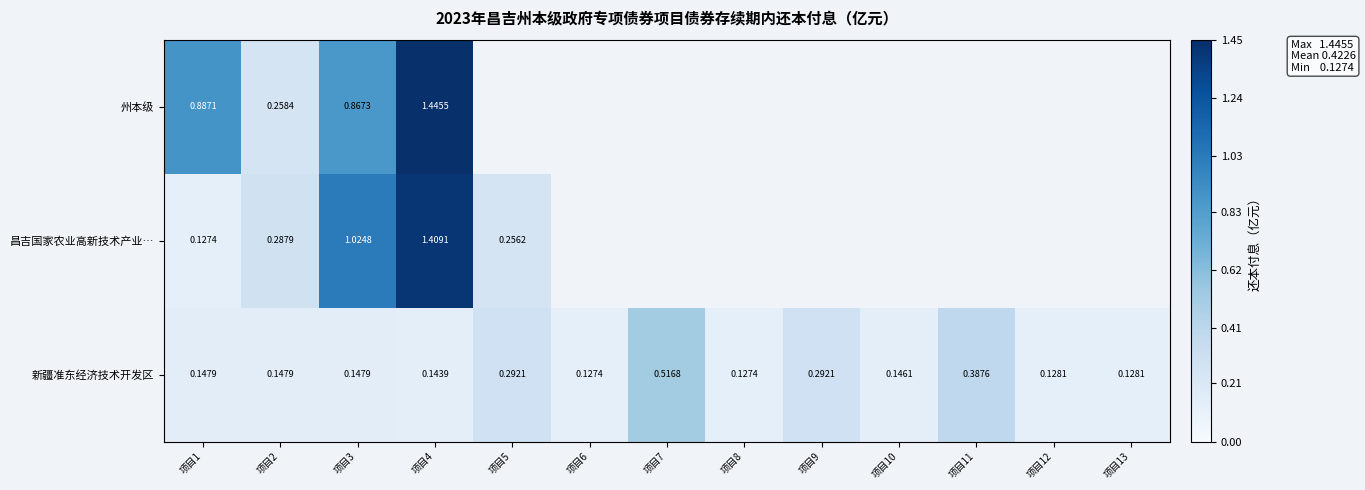

Is the value of 新疆准东经济技术开发区 at 项目3 greater than the value of 昌吉国家农业高新技术产业… at 项目1?

Yes